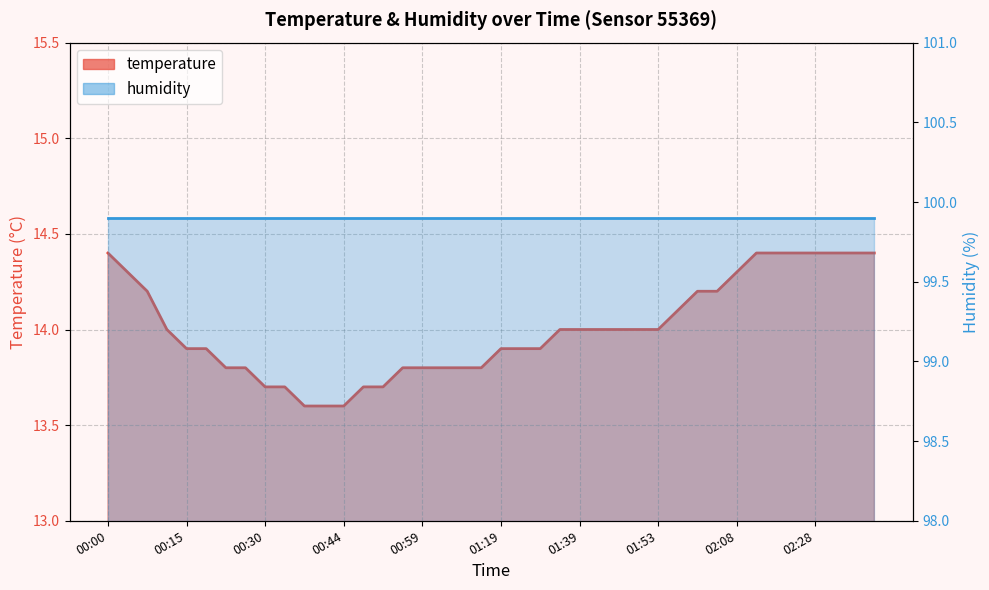

Is it true that the value at 00:37 is 20.1?

False